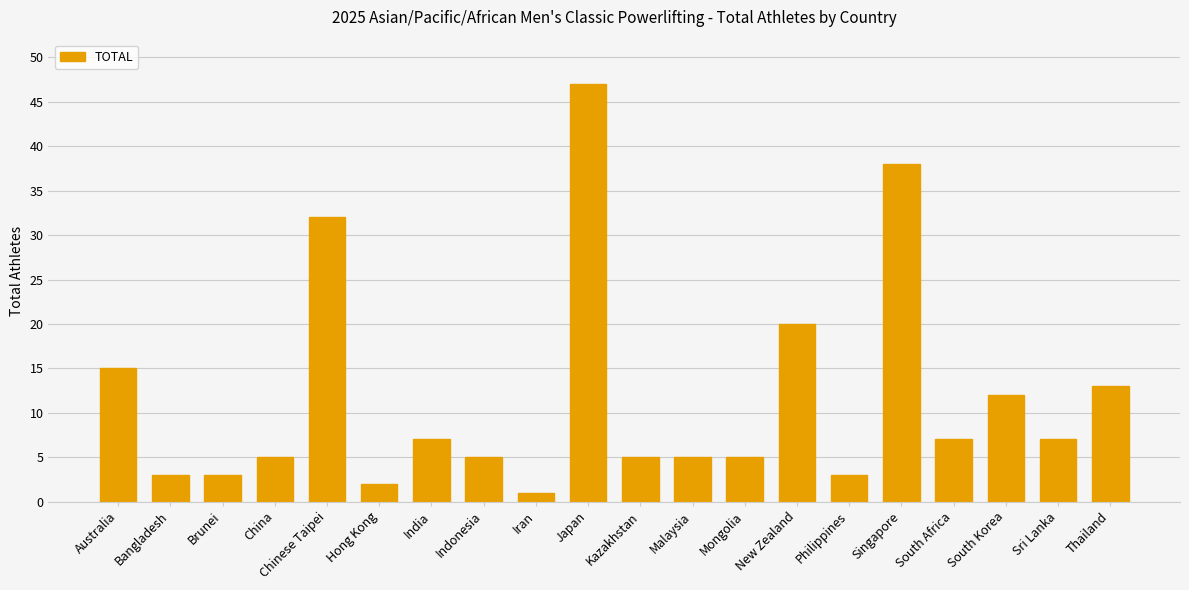

What is the change in value from China to Iran?

-4